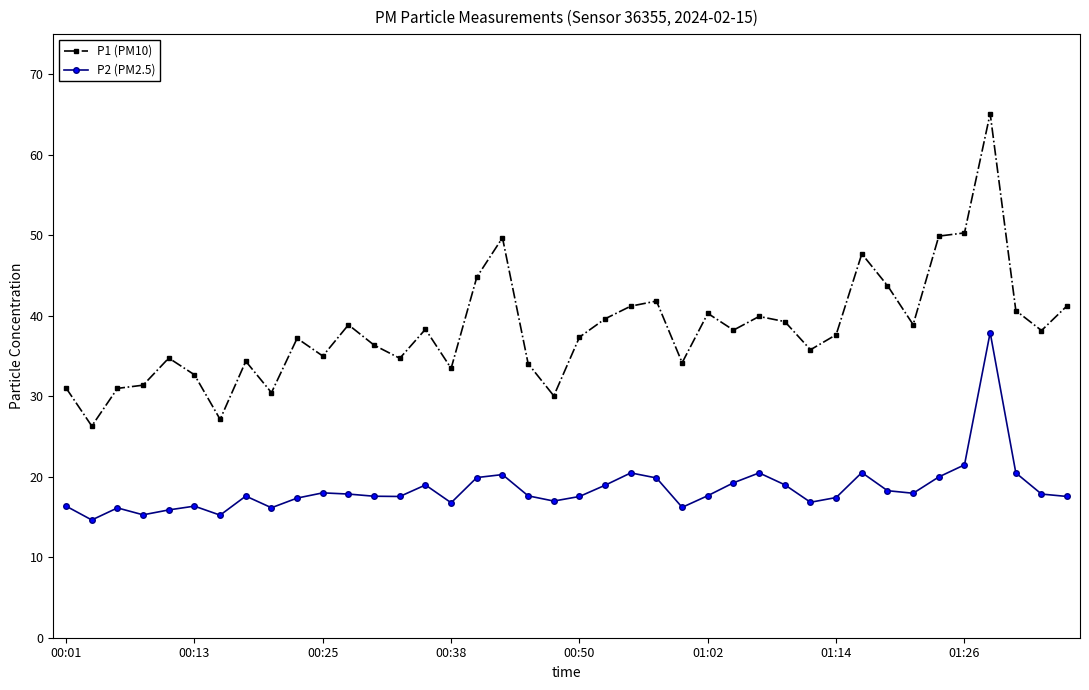

Rank the series by their maximum value, from lowest to highest.

P2 (PM2.5), P1 (PM10)